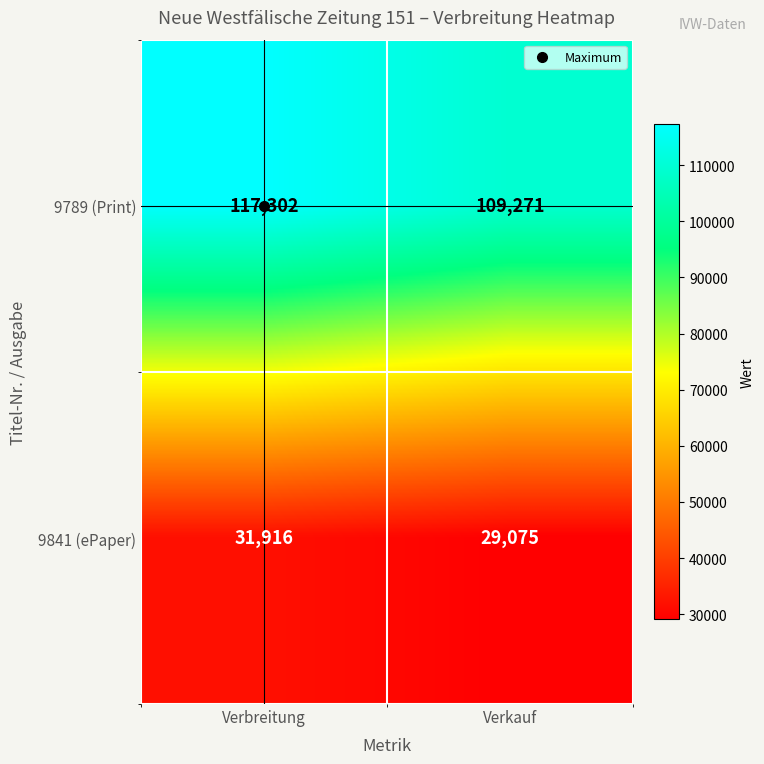

The 9841 (ePaper) series shows 17181 at Verbreitung. True or false?

False